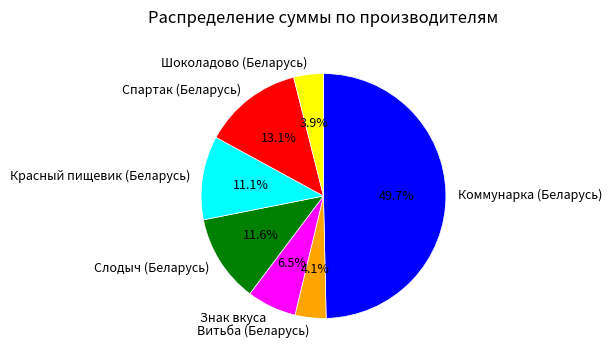

What percentage do Спартак (Беларусь) and Слодыч (Беларусь) together represent?

24.7%